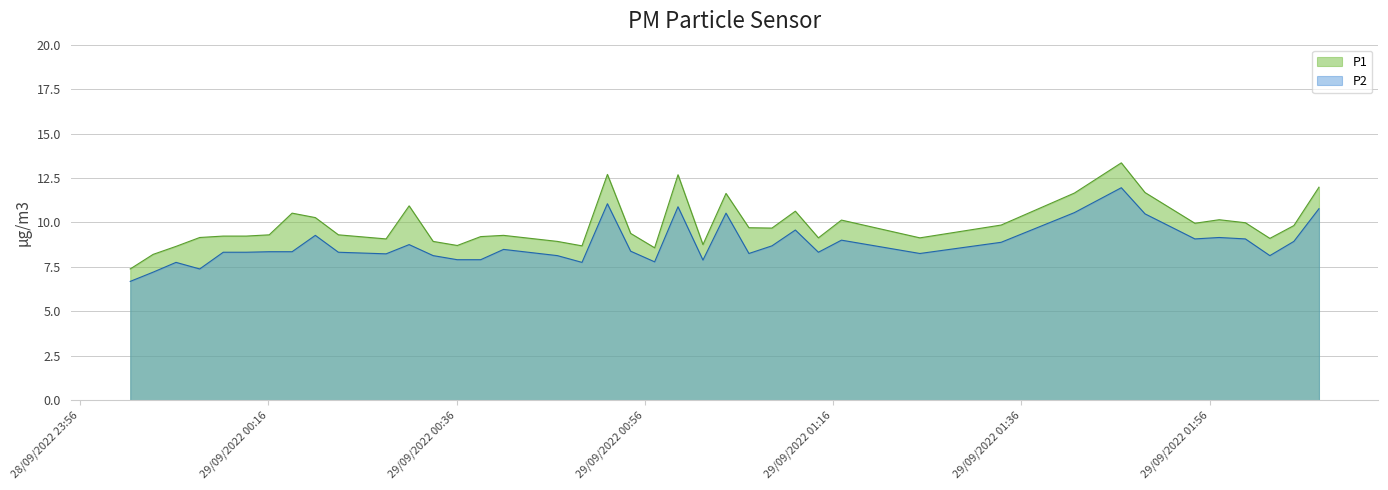

How many categories are shown in the chart?

40